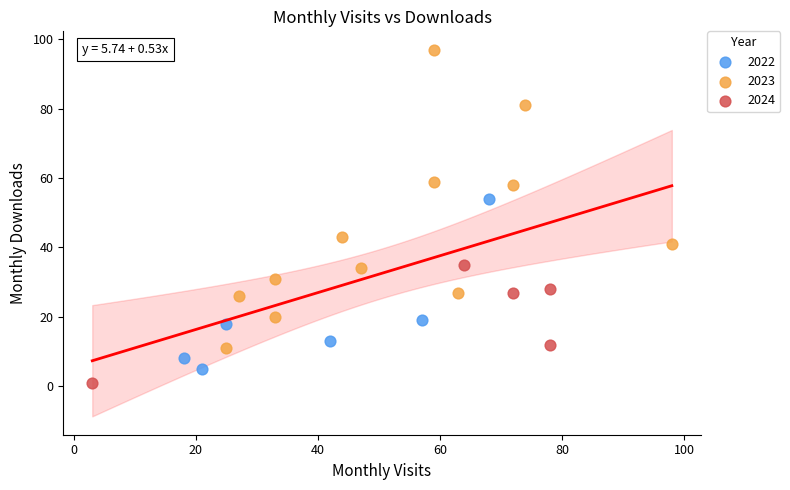

Which series has the largest Y range (max minus min)?

2023